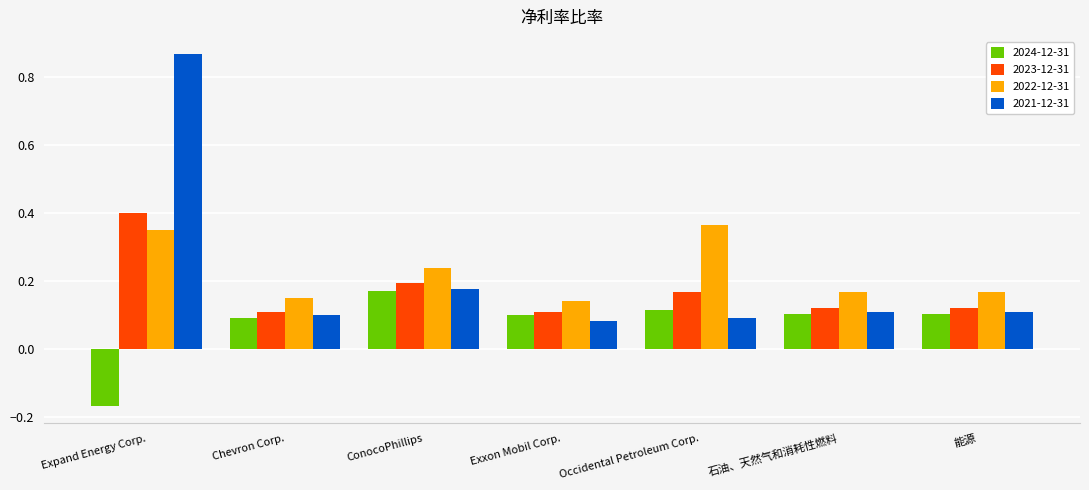

Which series has the largest range (max minus min)?

2021-12-31